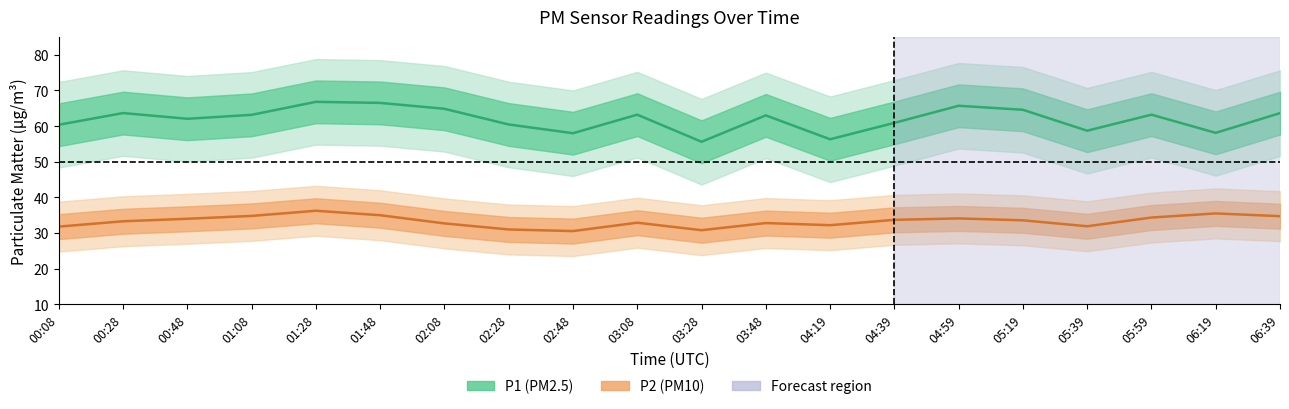

What position from the left is 04:59?

15